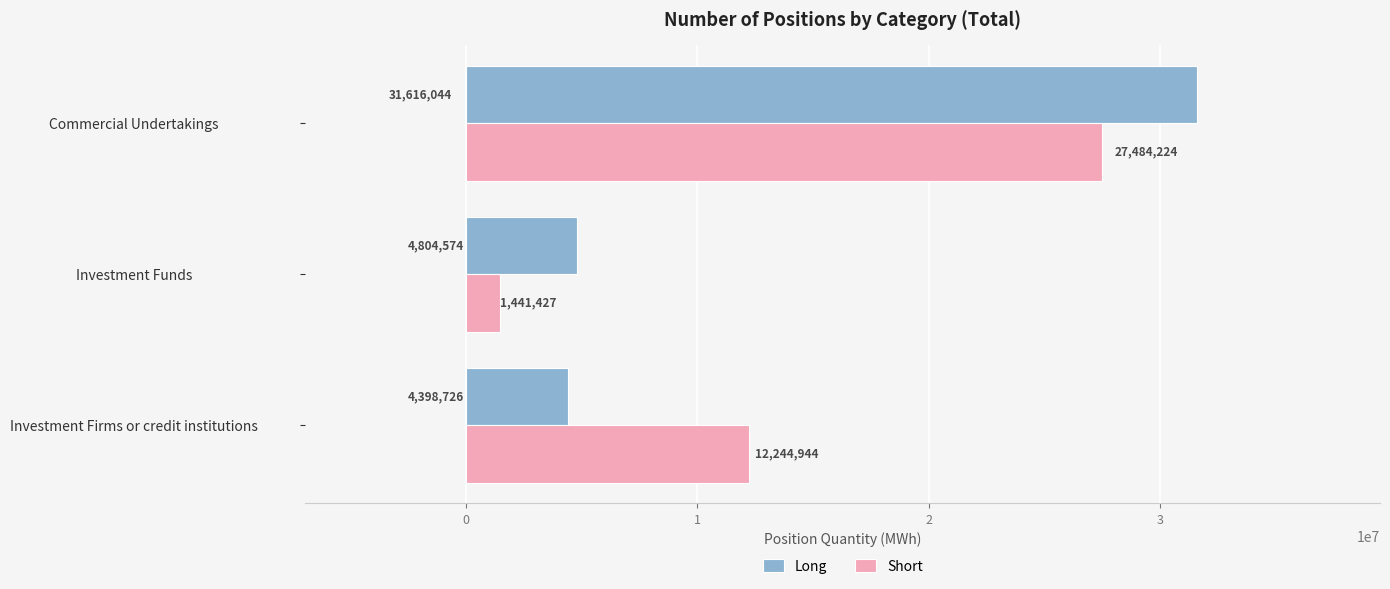

What is the difference between the maximum and minimum values in the Short series?

26042797